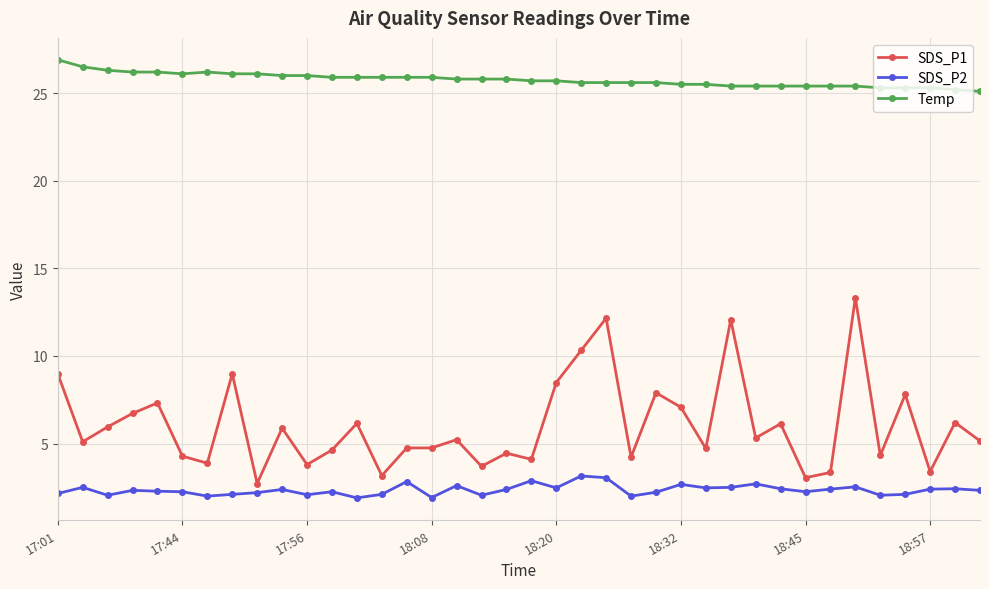

Which series has the largest total across all categories?

Temp